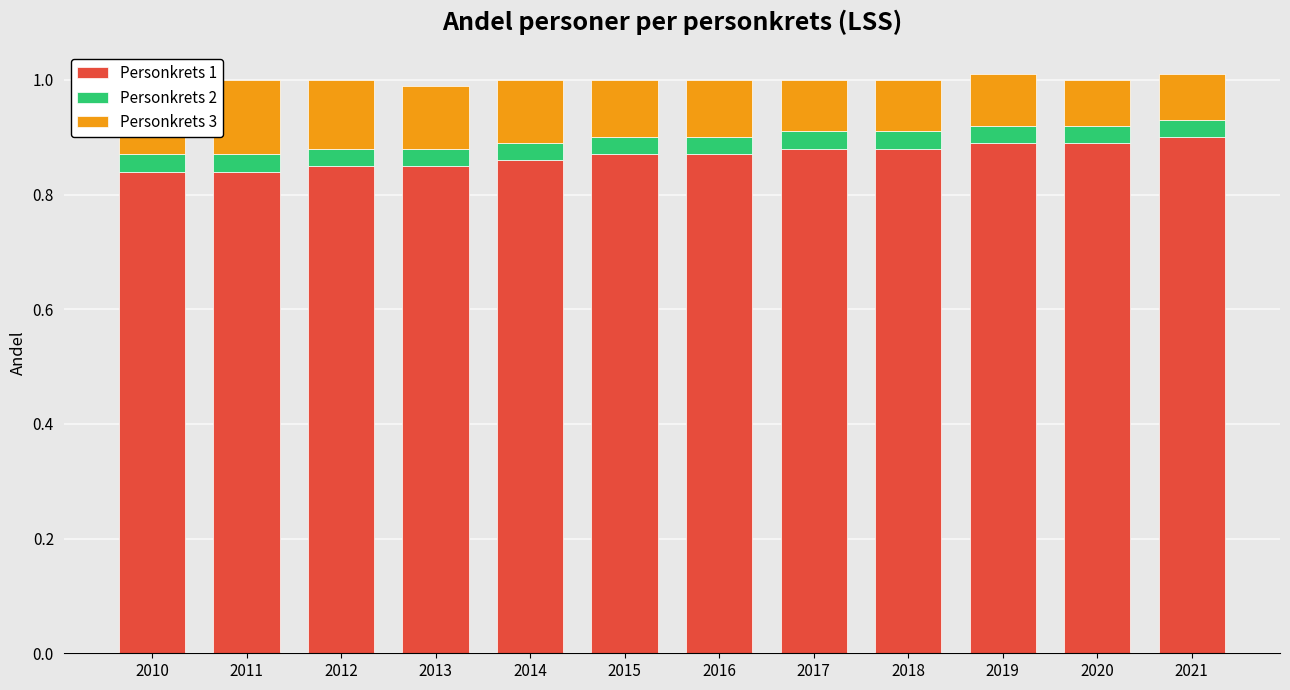

How many distinct data groups are displayed?

3